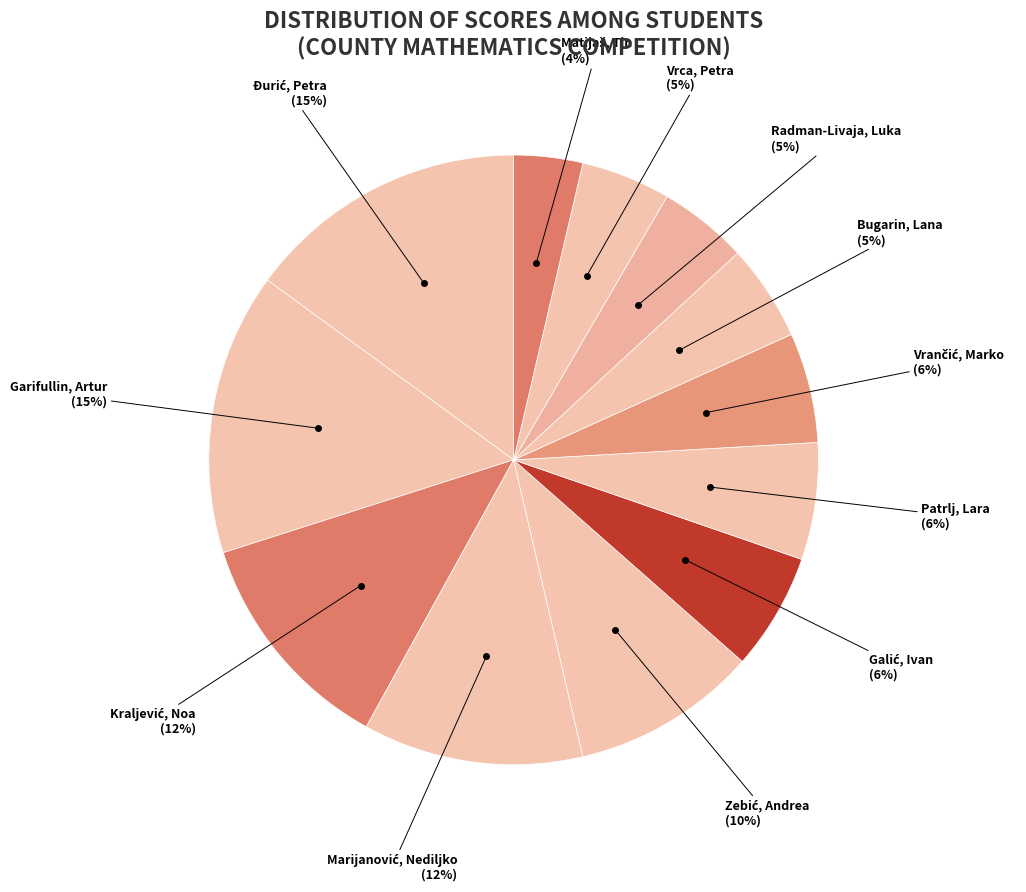

To the nearest percent, what portion does Vrca, Petra (5%) represent?

5%